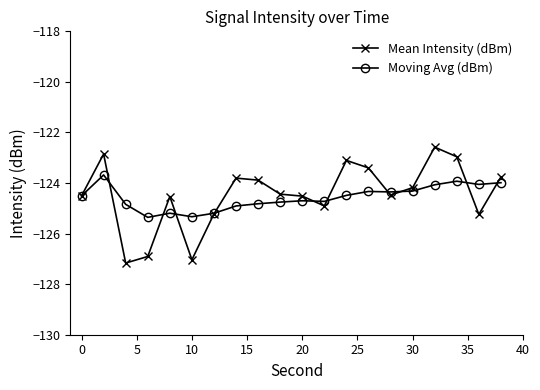

What is the value of the Moving Avg (dBm) point at the 18th from the left?

-123.9